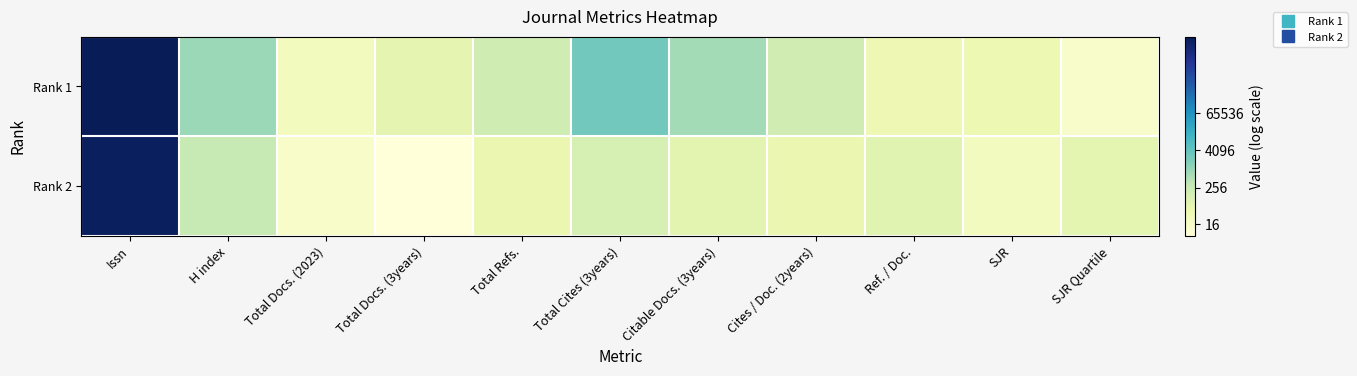

List the series in order of their peak value, highest first.

Rank 1, Rank 2